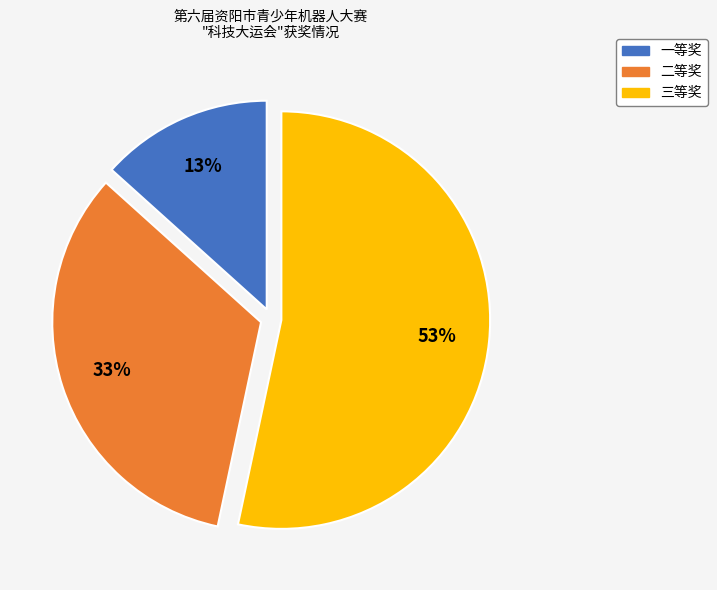

Combined, do 一等奖 and 二等奖 account for over 50%?

No